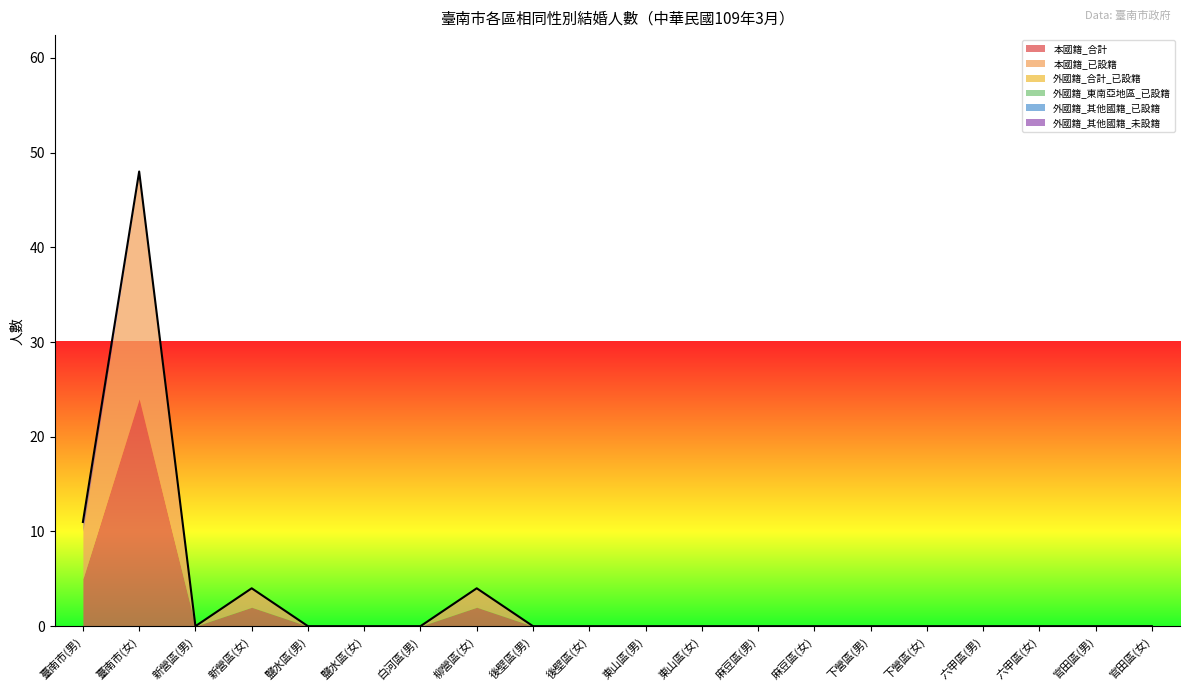

List the labels in order of 外國籍_東南亞地區_已設籍 value, smallest first.

臺南市(男), 臺南市(女), 新營區(男), 新營區(女), 鹽水區(男), 鹽水區(女), 白河區(男), 柳營區(女), 後壁區(男), 後壁區(女), 東山區(男), 東山區(女), 麻豆區(男), 麻豆區(女), 下營區(男), 下營區(女), 六甲區(男), 六甲區(女), 官田區(男), 官田區(女)